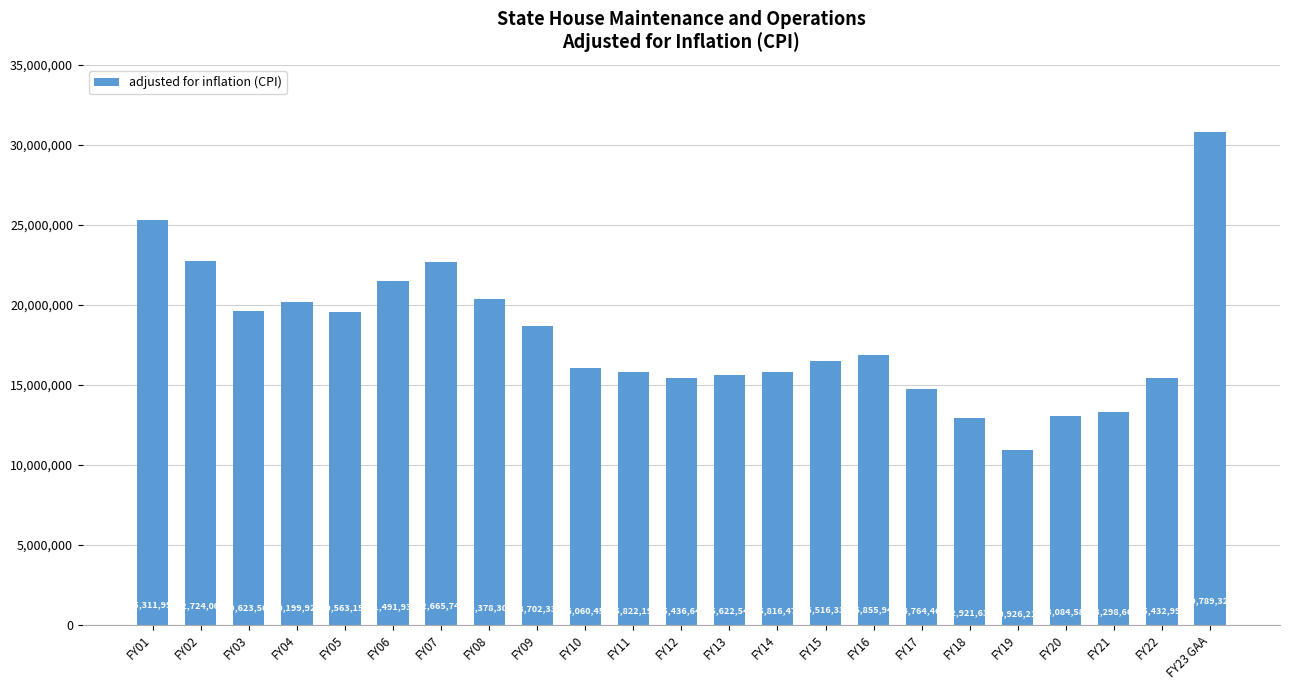

At which category does the chart reach its peak across all series?

FY23 GAA